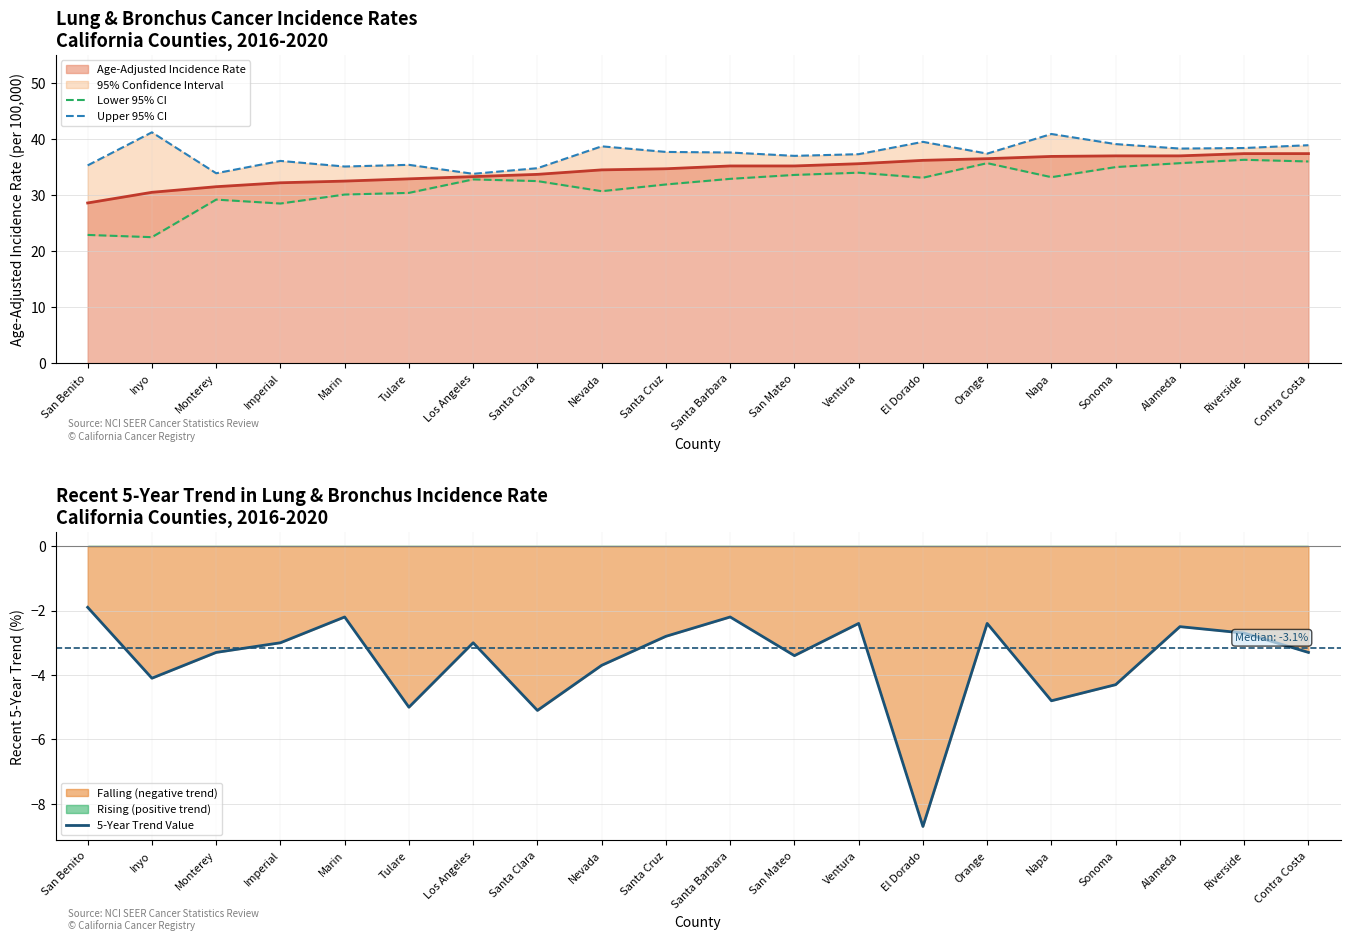

The Lower 95% CI series shows 35.0 at Sonoma. True or false?

True